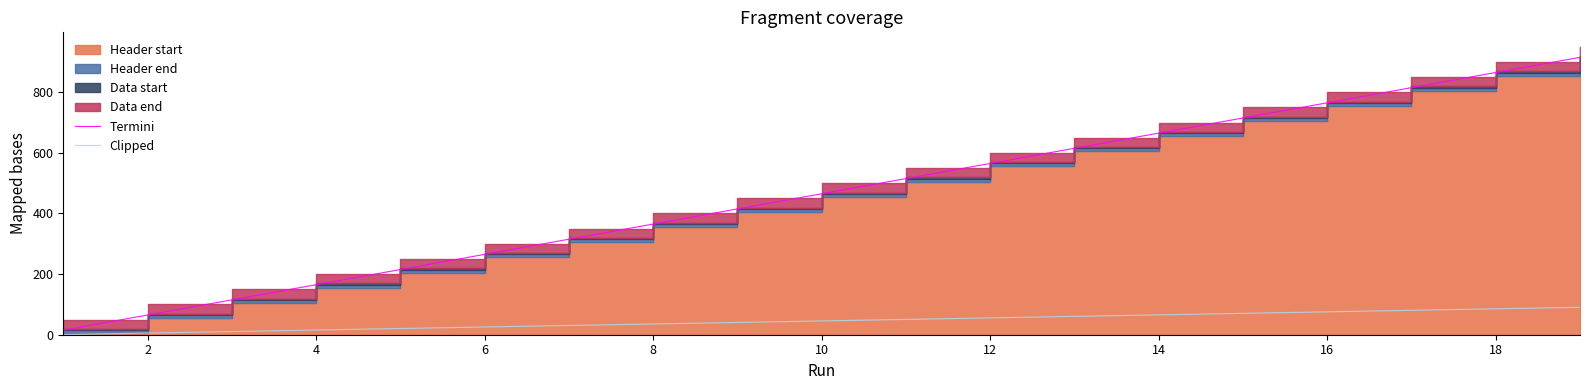

Reading left to right, list all the values displayed in this chart.

Termini: 15.0	65.0	115.0	165.0	215.0	265.0	315.0	365.0	415.0	465.0	515.0	565.0	615.0	665.0	715.0	765.0	815.0	865.0	915.0
Clipped: 0.5	5.5	10.5	15.5	20.5	25.5	30.5	35.5	40.5	45.5	50.5	55.5	60.5	65.5	70.5	75.5	80.5	85.5	90.5